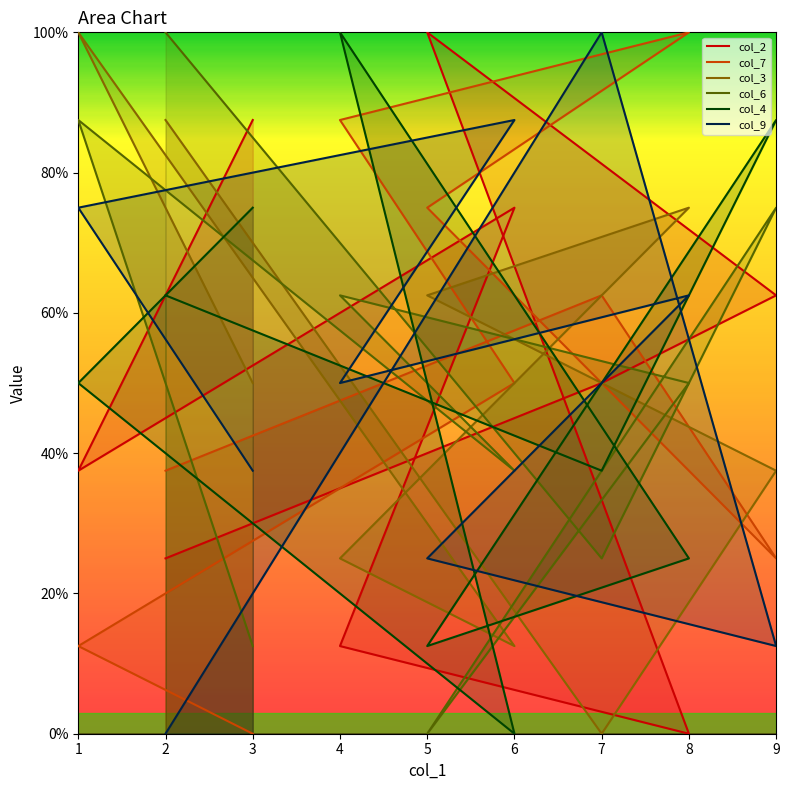

At which category is the sum across all series the highest?

1